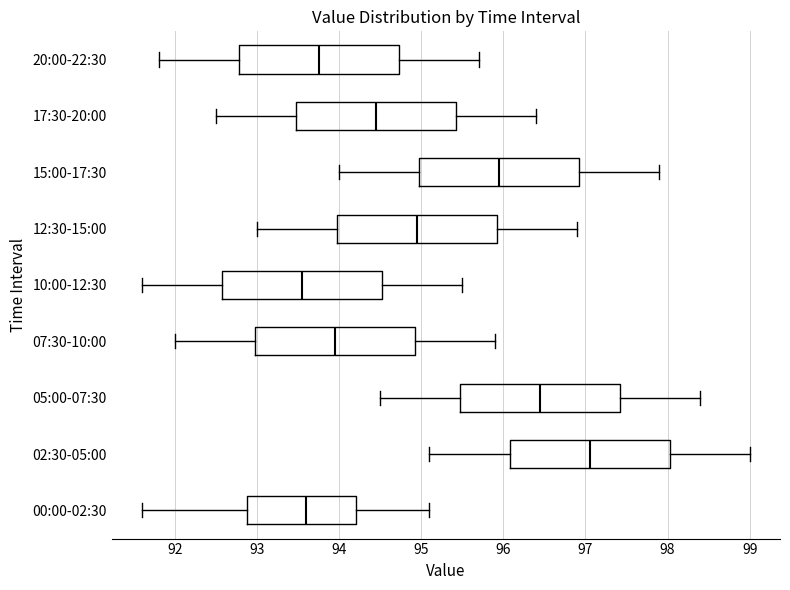

Reading bottom to top, transcribe this box plot: for each box, give where its median line is, the range the box spans, and where its two whiskers end, as read against the x-axis. The values are not printed on the chart, so give them approximately, as read against the axis.

00:00-02:30: median 93.6, box 92.9 to 94.2, whiskers 91.6 to 95.1
02:30-05:00: median 97.1, box 96.1 to 98.0, whiskers 95.1 to 99.0
05:00-07:30: median 96.5, box 95.5 to 97.4, whiskers 94.5 to 98.4
07:30-10:00: median 94.0, box 93.0 to 94.9, whiskers 92.0 to 95.9
10:00-12:30: median 93.6, box 92.6 to 94.5, whiskers 91.6 to 95.5
12:30-15:00: median 95.0, box 94.0 to 95.9, whiskers 93.0 to 96.9
15:00-17:30: median 96.0, box 95.0 to 96.9, whiskers 94.0 to 97.9
17:30-20:00: median 94.5, box 93.5 to 95.4, whiskers 92.5 to 96.4
20:00-22:30: median 93.8, box 92.8 to 94.7, whiskers 91.8 to 95.7